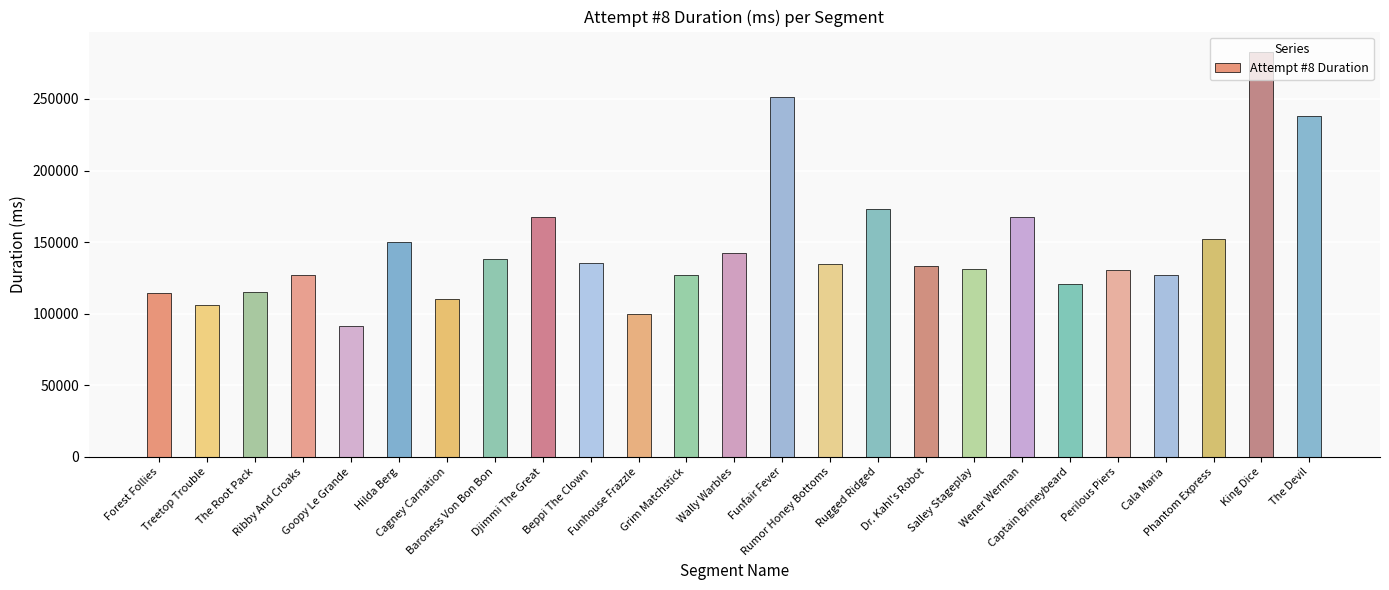

What is the average value?

146661